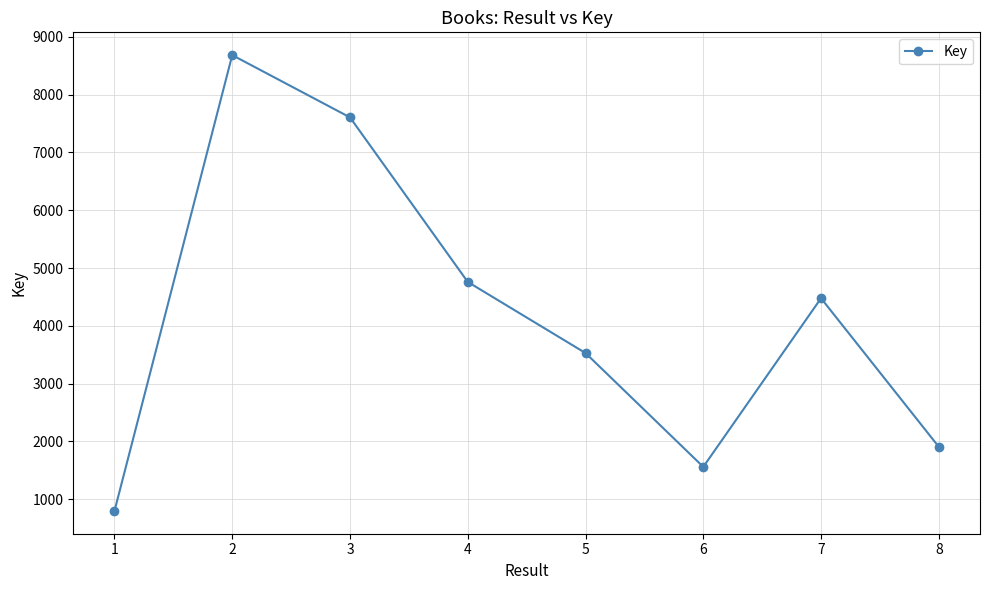

Reading left to right, extract all data points from this chart.

799	8683	7606	4760	3530	1561	4478	1908